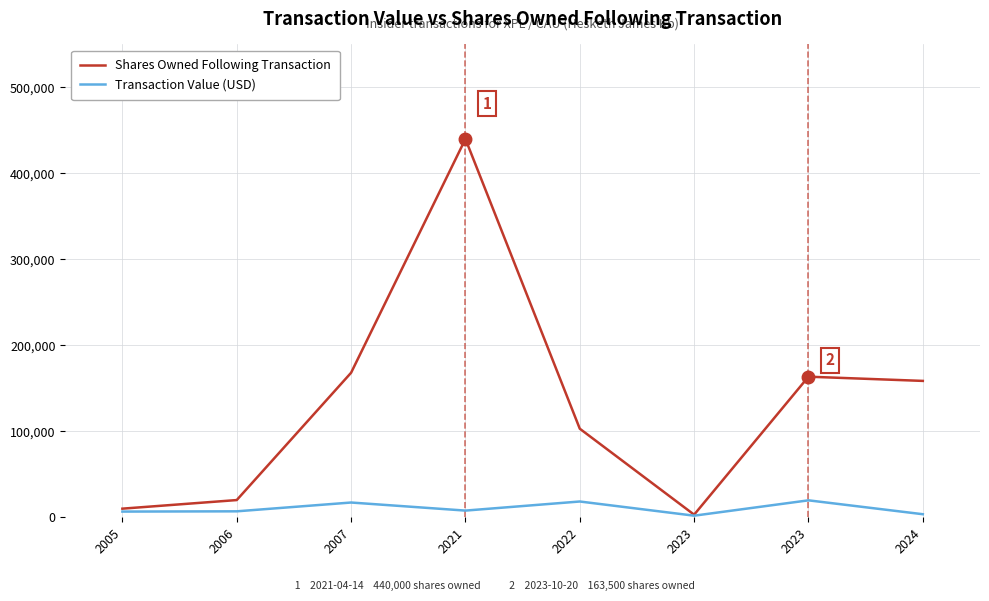

Is this an area chart (filled region under the line)?

No